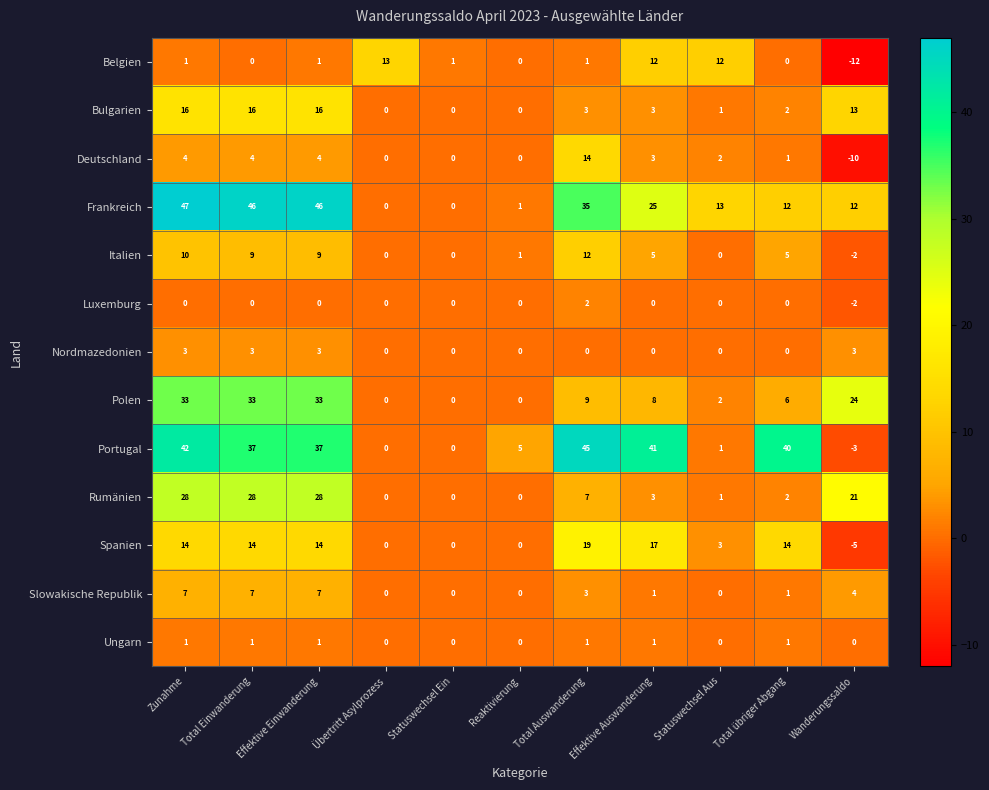

Rank the series by their maximum value, from lowest to highest.

Ungarn, Luxemburg, Nordmazedonien, Slowakische Republik, Italien, Belgien, Deutschland, Bulgarien, Spanien, Rumänien, Polen, Portugal, Frankreich